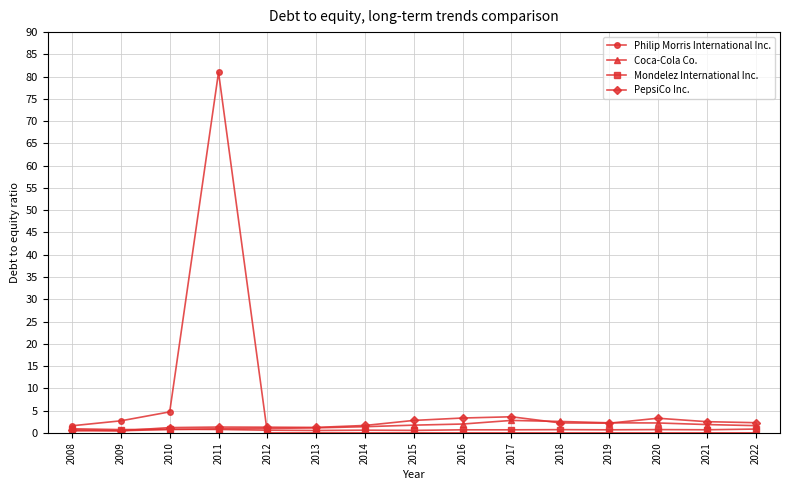

At which category does Philip Morris International Inc. reach its first local peak?

2011